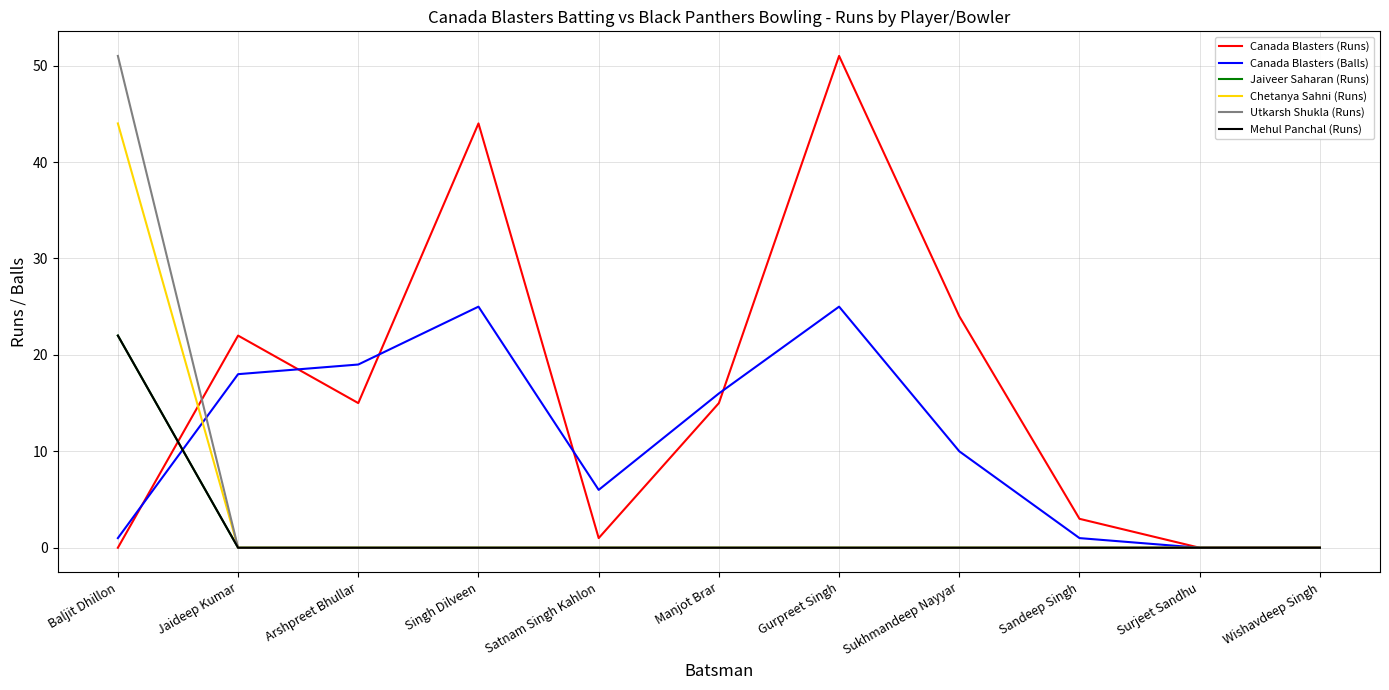

Is this an area chart (filled region under the line)?

No